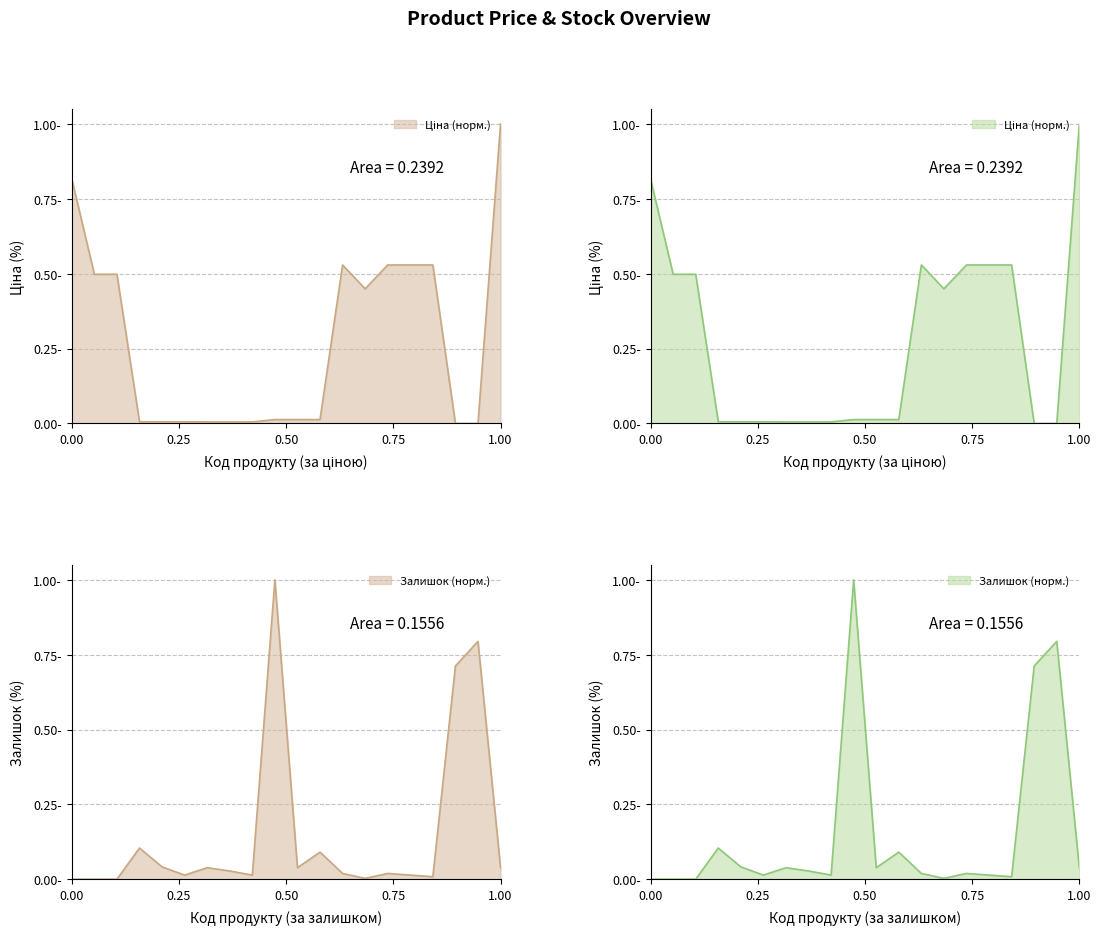

After their last crossing, which series has the higher values: Ціна or Залишок?

Ціна